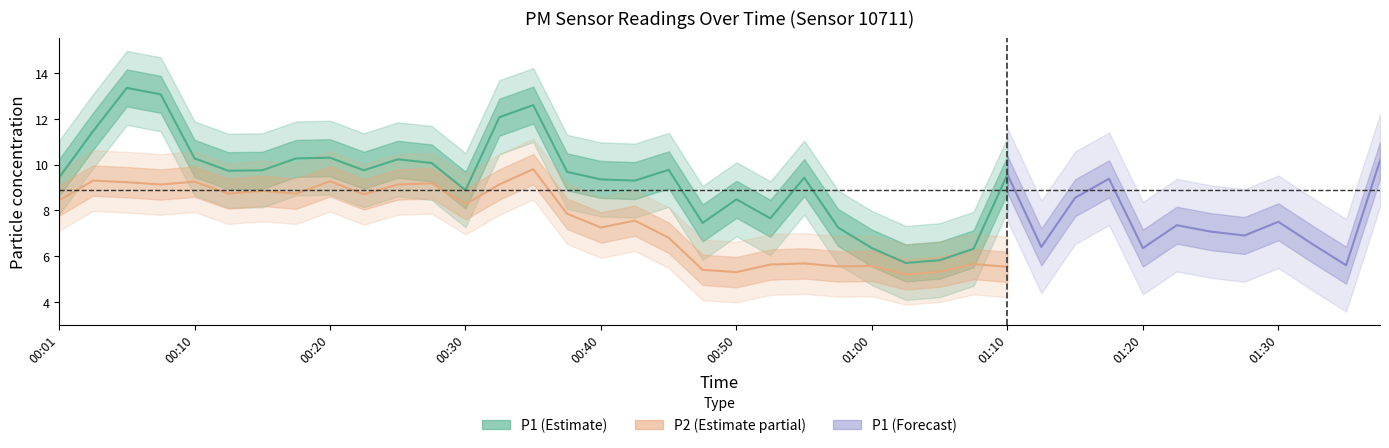

What is the difference between the P1 values at 00:25 and 00:55?

0.8